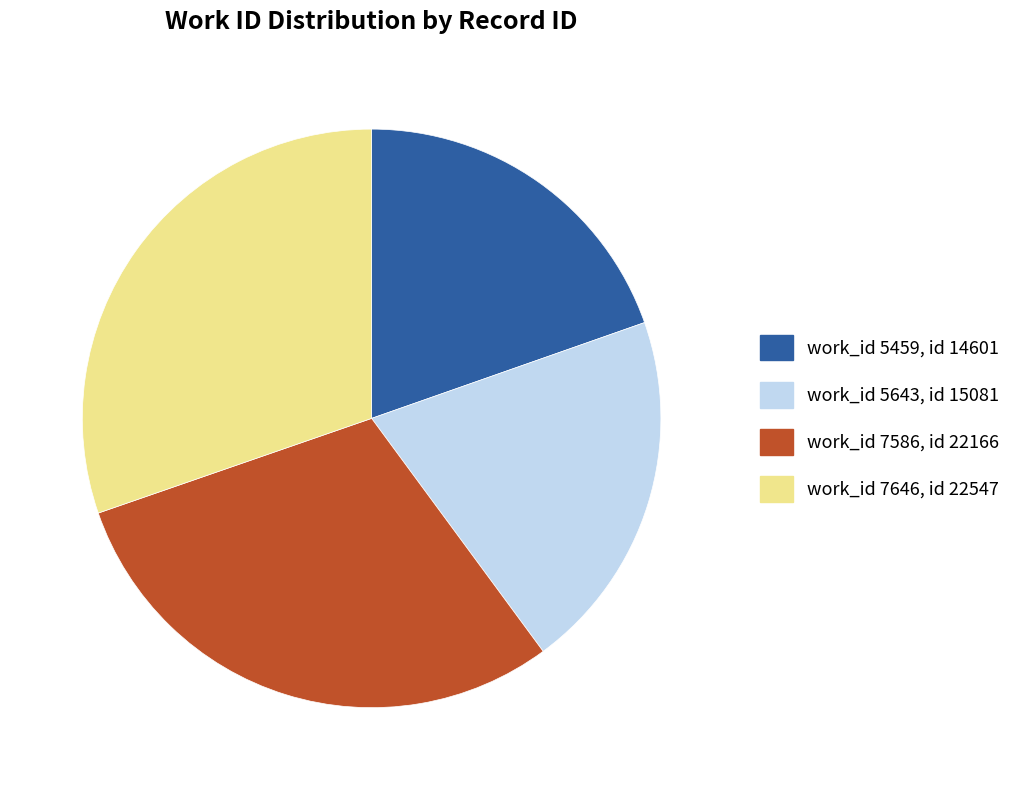

How many slices are in this pie chart?

4